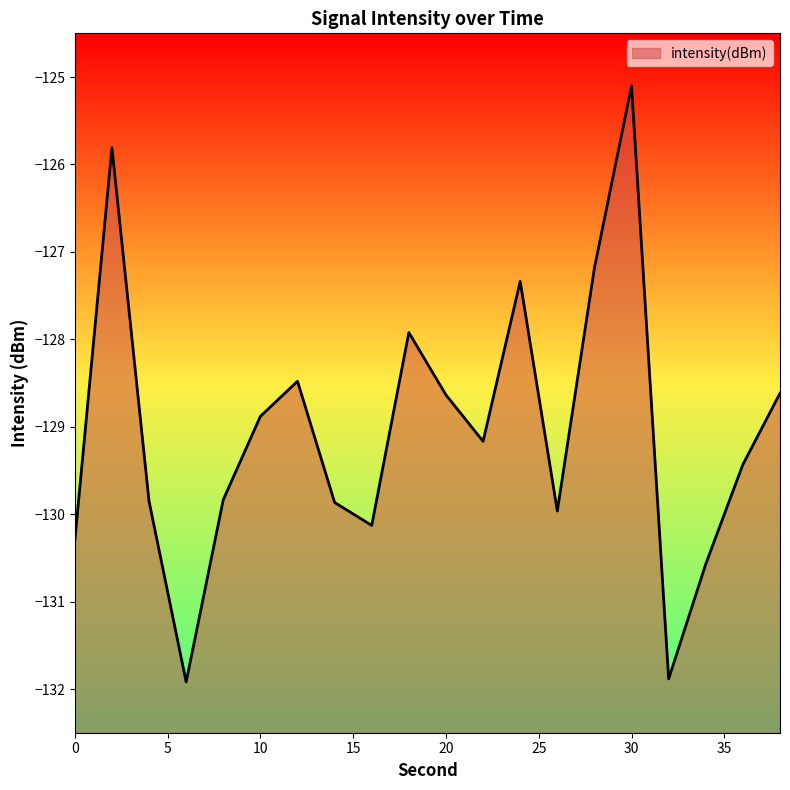

How many values exceed -129?

9